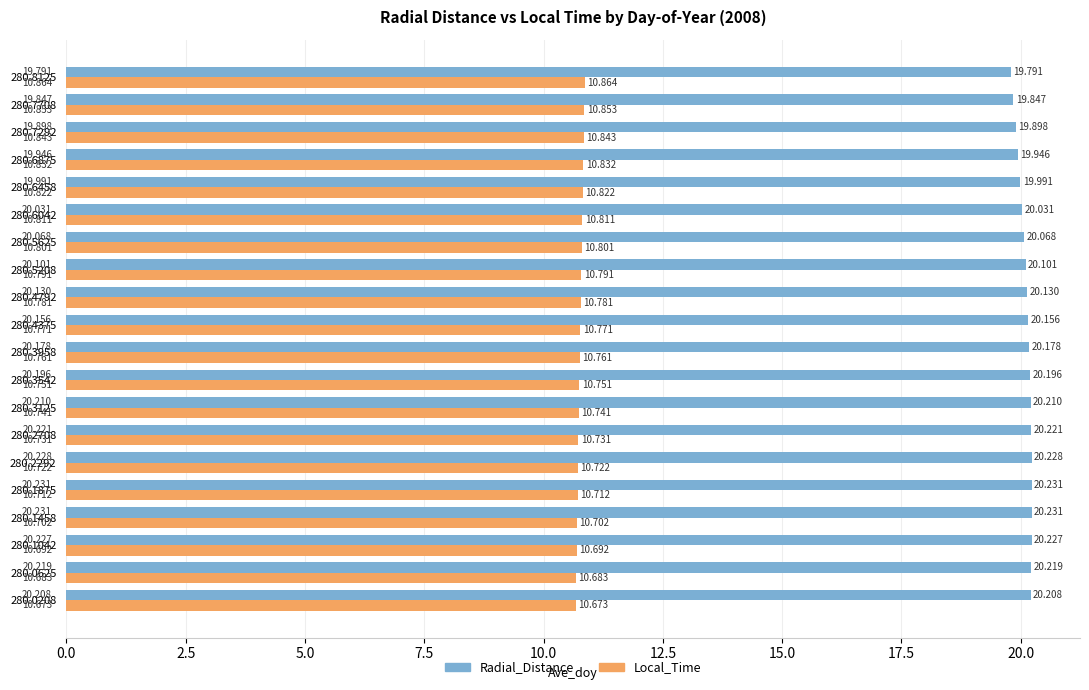

How many values in the Radial_Distance series exceed 20?

15